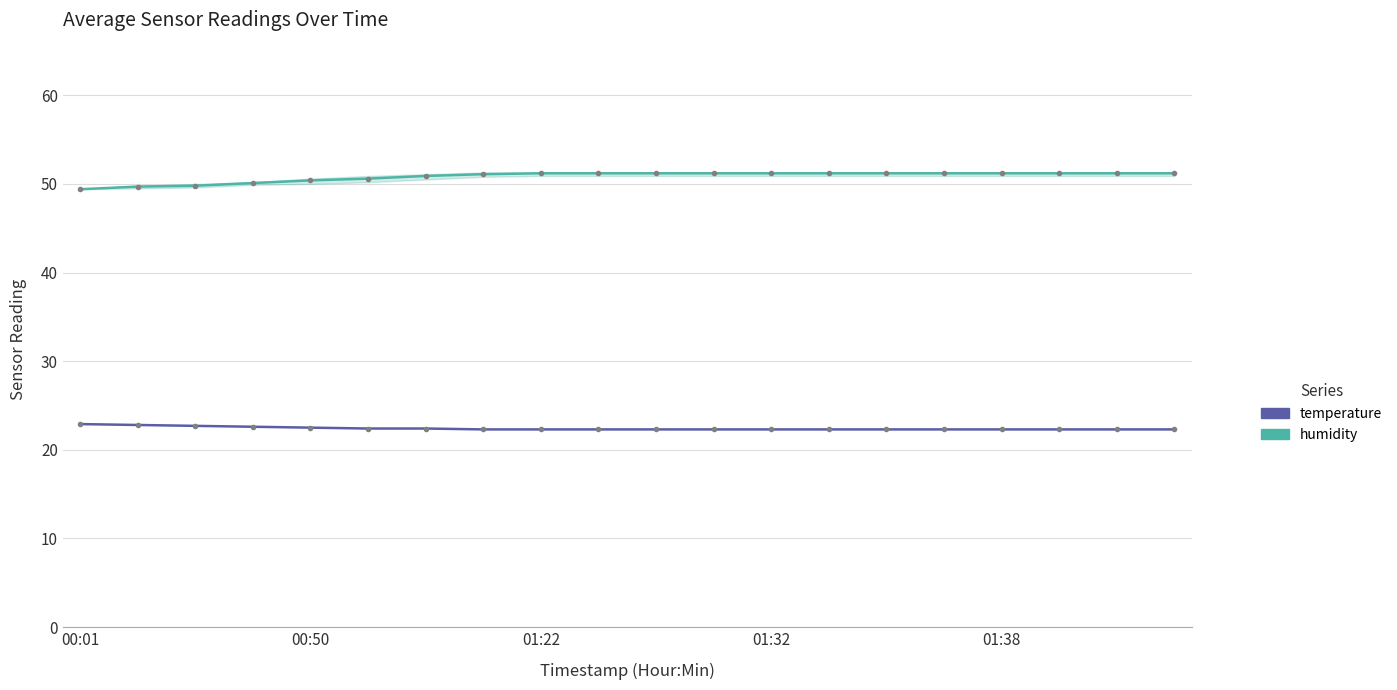

What is the total value across all series at 01:22?

73.5